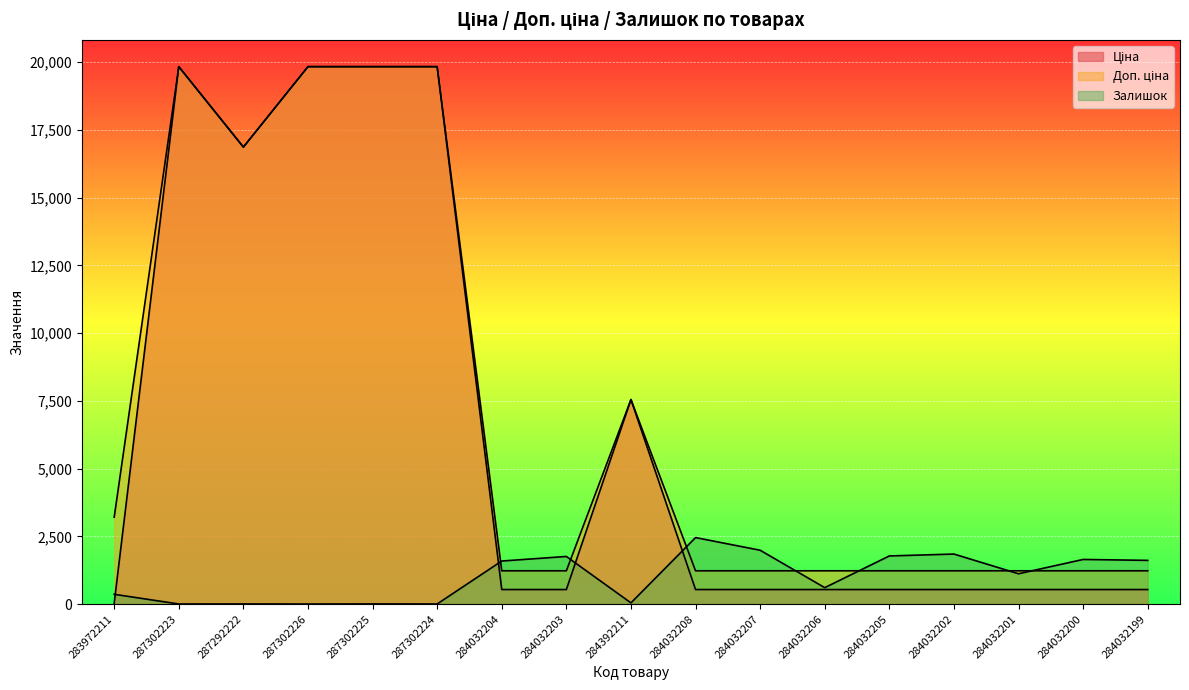

The Ціна series shows 3408.0 at 287292222. True or false?

False